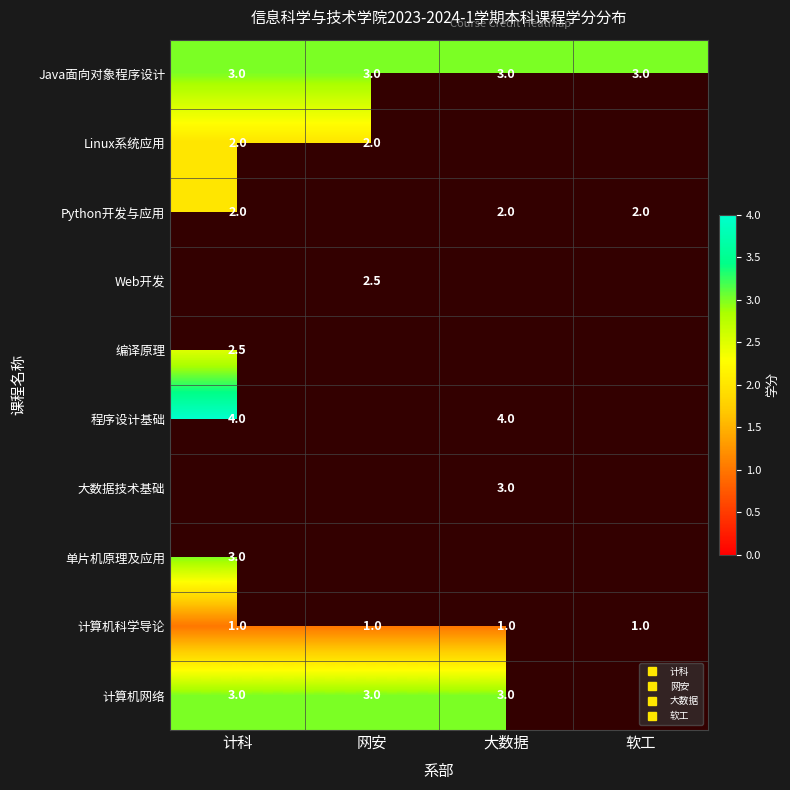

What is the sum of the 程序设计基础 values at 软工 and 大数据?

4.0